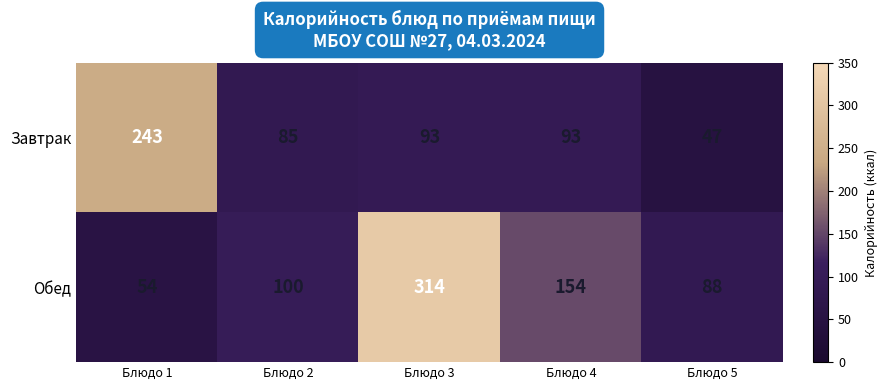

Is it true that Завтрак equals 129 at Блюдо 4?

False